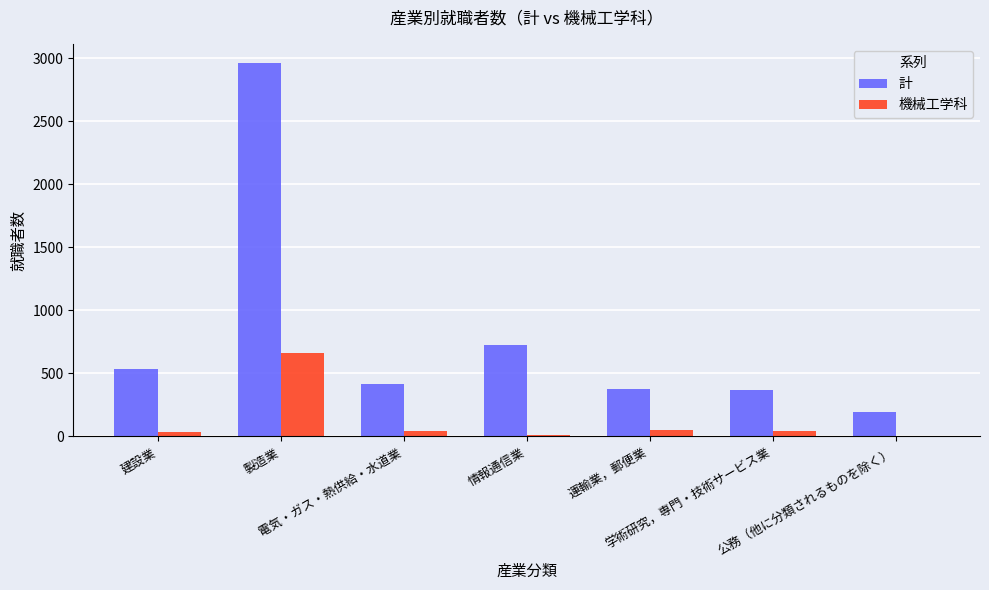

What is the highest value of the 機械工学科 series?

663